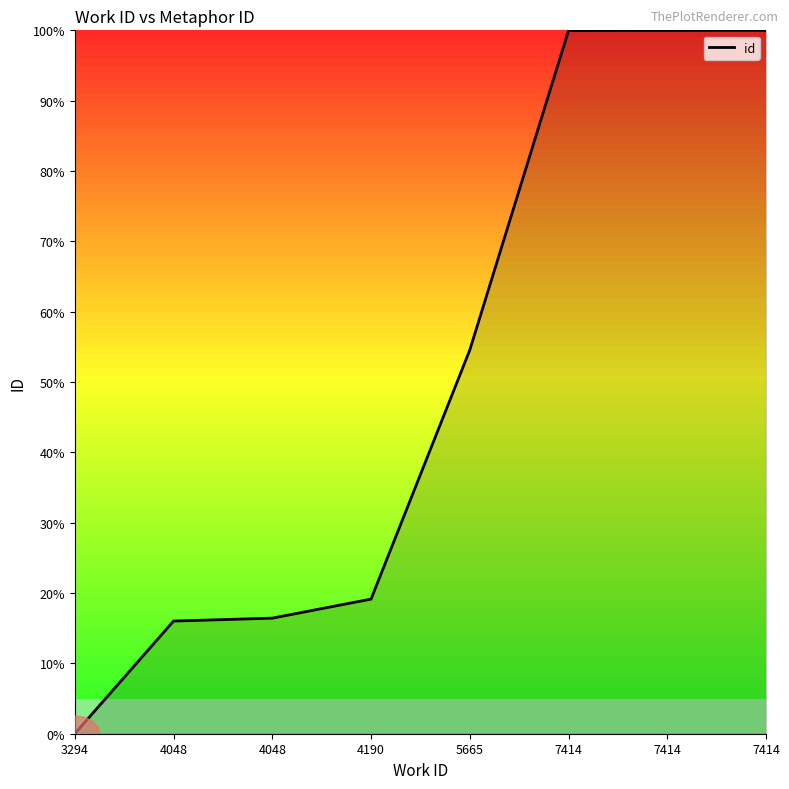

How many lines are shown in the chart?

1